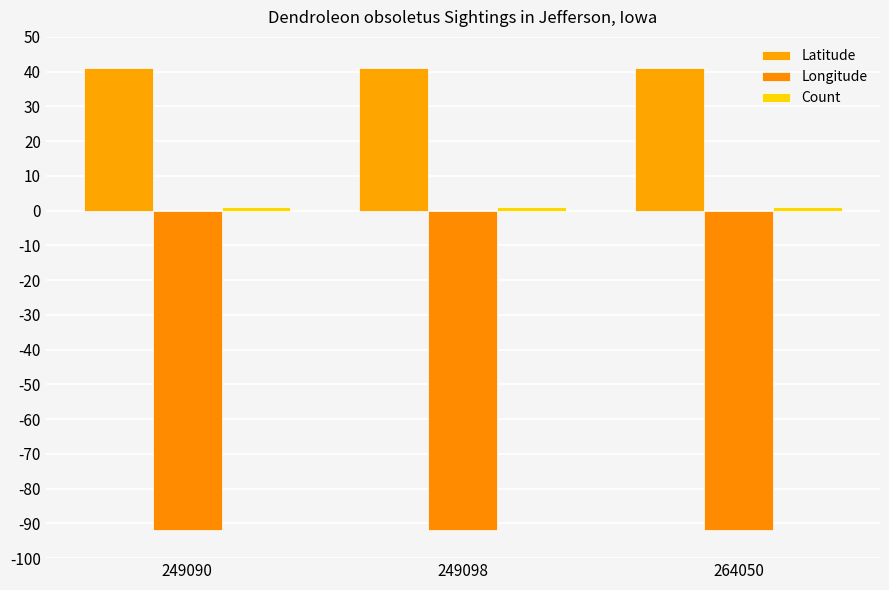

How many bars are there in each group?

3